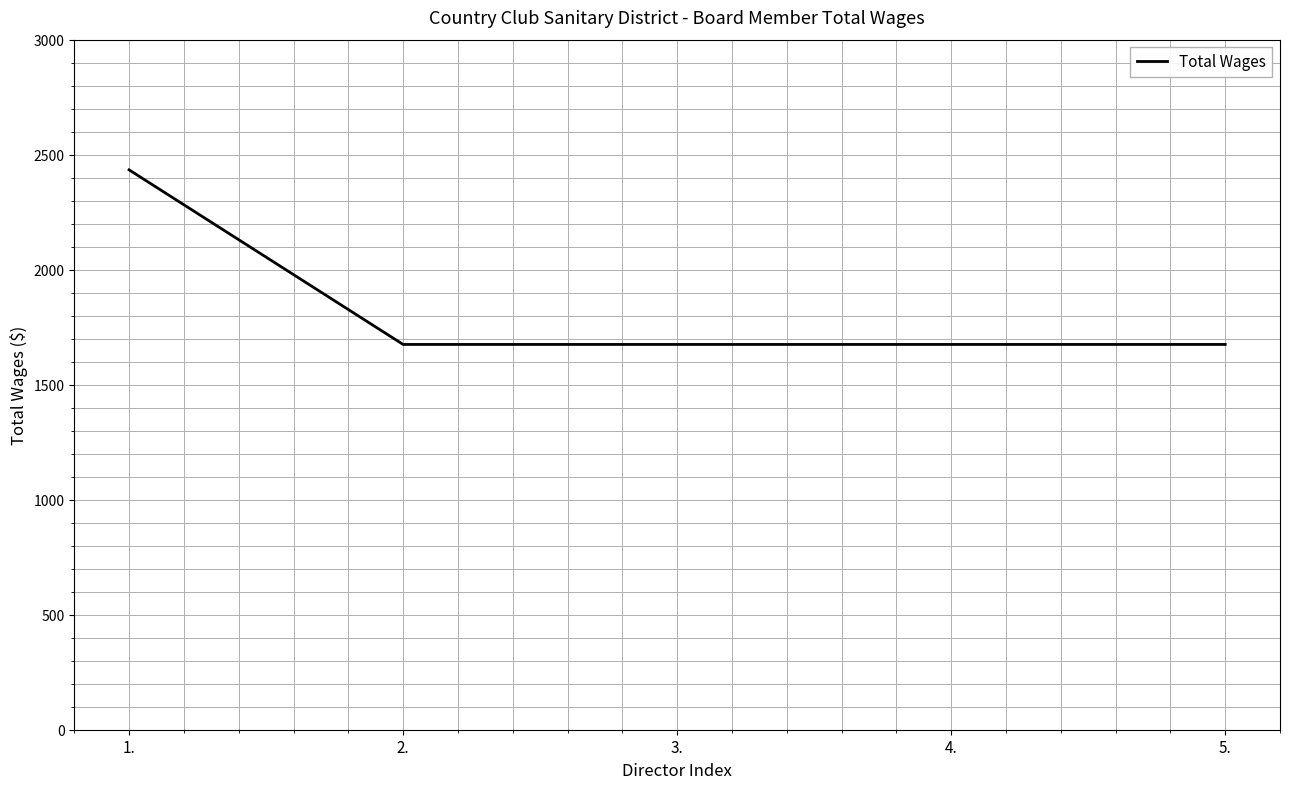

What is the ratio of the value at 1. to the value at 5.?

1.5